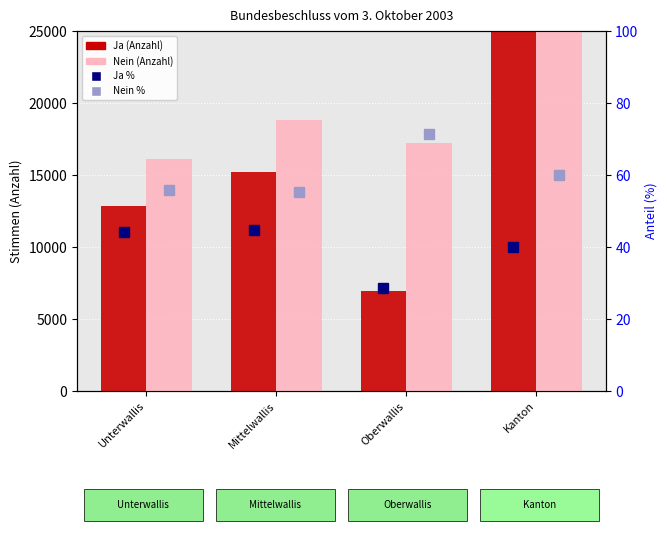

Is it true that Nein (Anzahl) equals 52193.0 at Kanton?

True